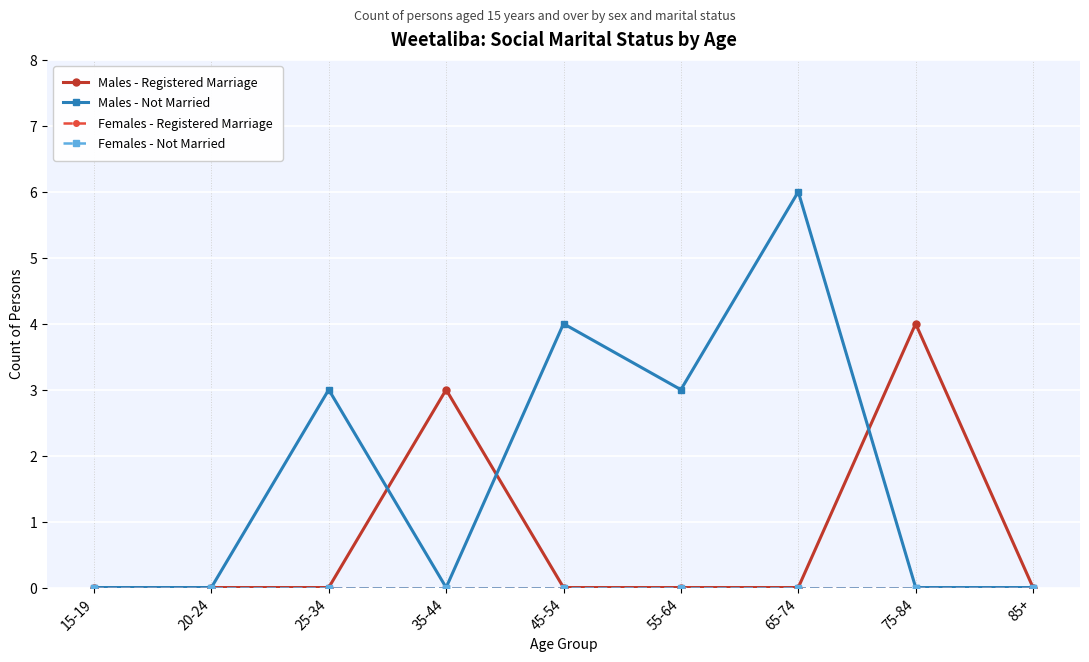

True or false: Females - Registered Marriage and Females - Not Married cross at least once.

False